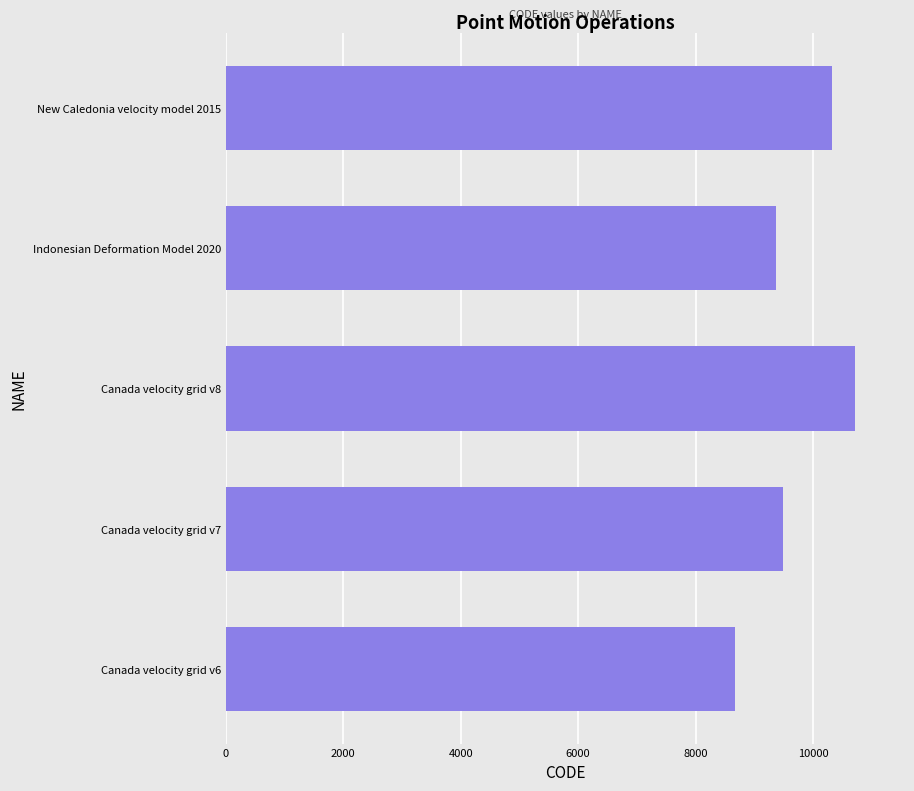

Between Indonesian Deformation Model 2020 and Canada velocity grid v8, which is larger?

Canada velocity grid v8